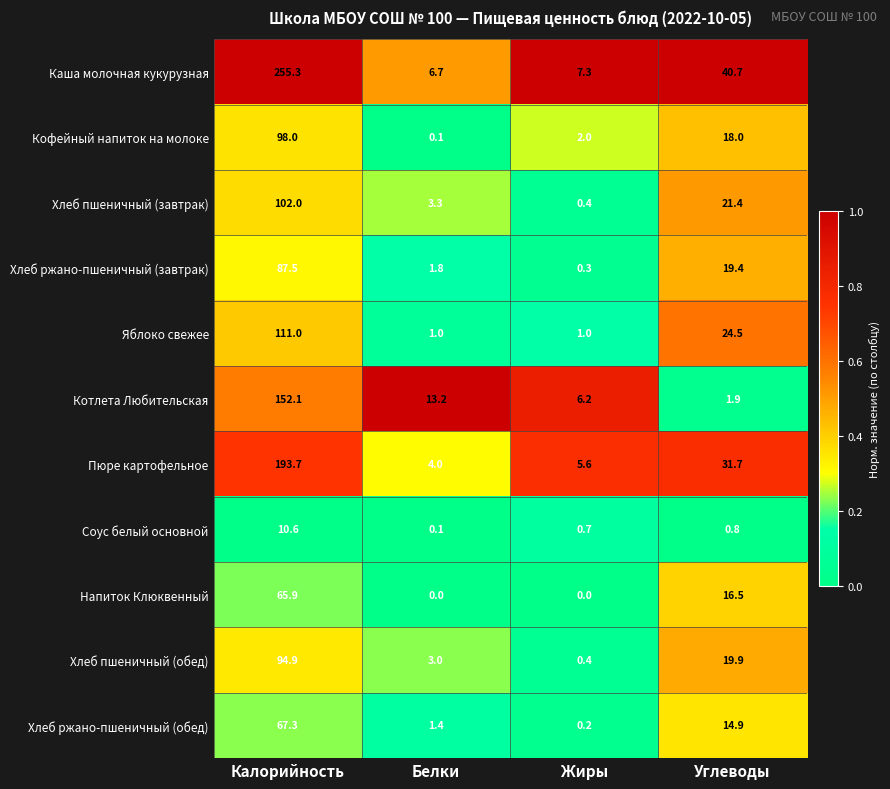

At Калорийность, list the series in order from largest to smallest.

Каша молочная кукурузная, Пюре картофельное, Котлета Любительская, Яблоко свежее, Хлеб пшеничный (завтрак), Кофейный напиток на молоке, Хлеб пшеничный (обед), Хлеб ржано-пшеничный (завтрак), Хлеб ржано-пшеничный (обед), Напиток Клюквенный, Соус белый основной